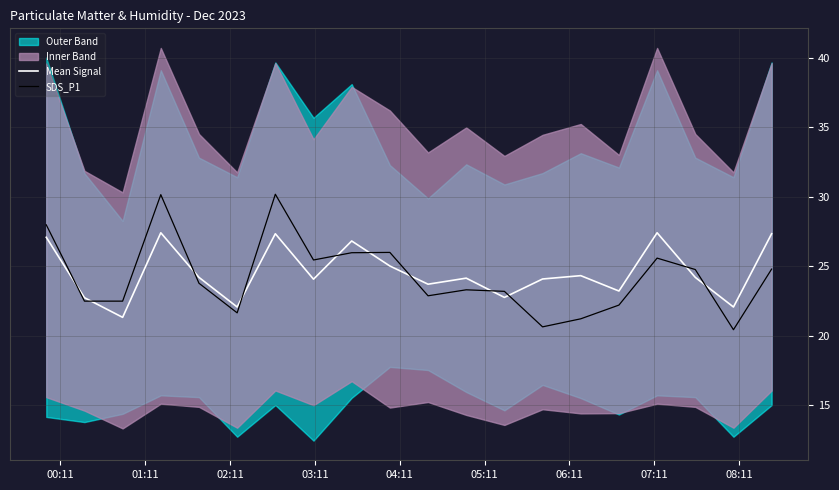

Rank the series by their average value, from highest to lowest.

Mean Signal, SDS_P1